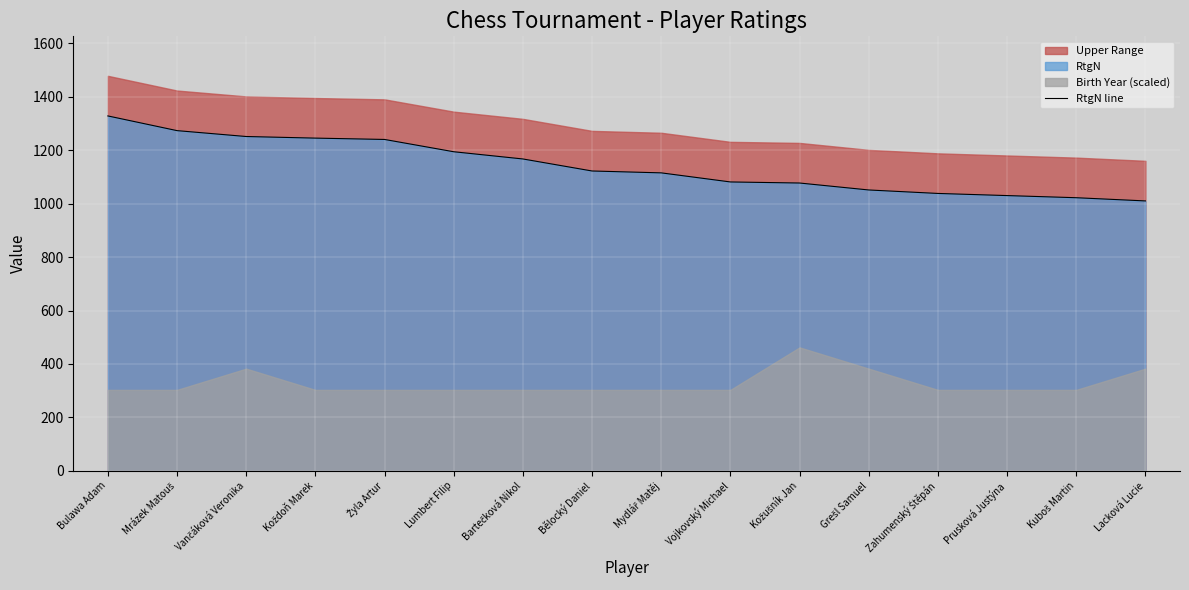

What is the ratio of the value at Vančáková Veronika to the value at Vojkovský Michael?

1.2